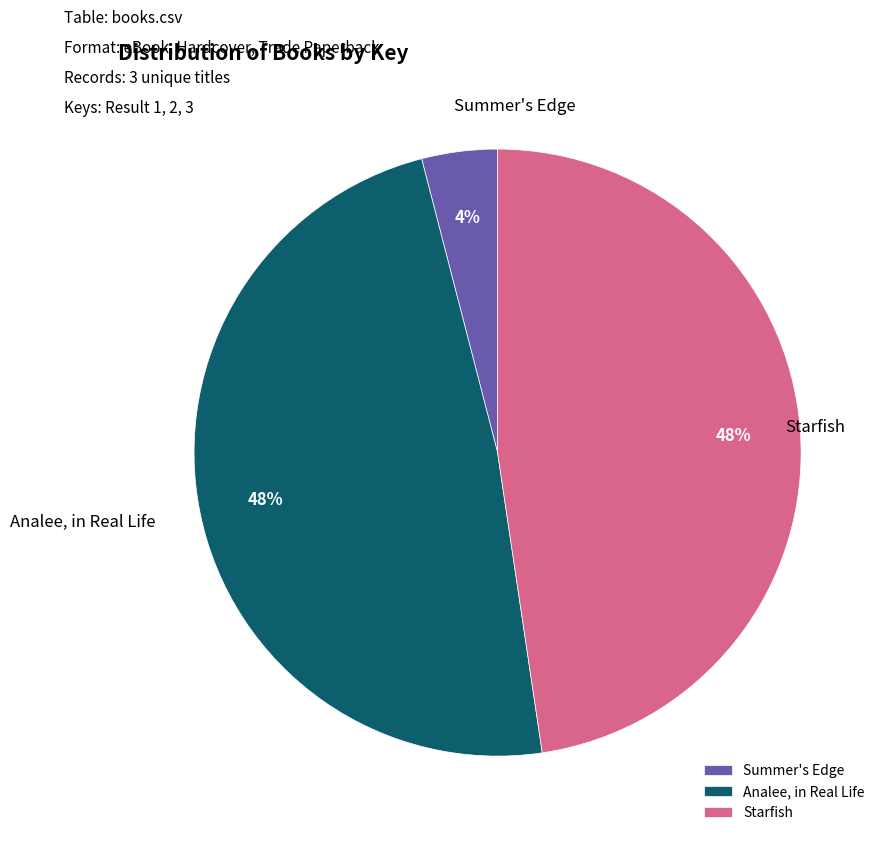

How many slices are in this pie chart?

3